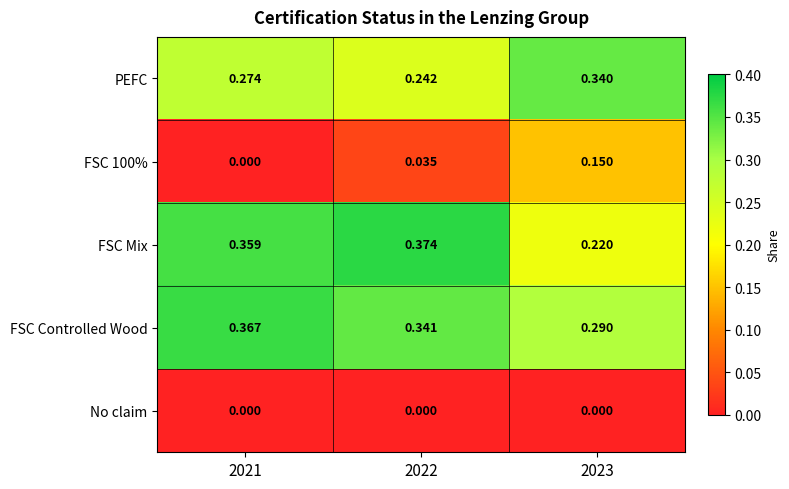

Which series has the largest total across all categories?

FSC Controlled Wood